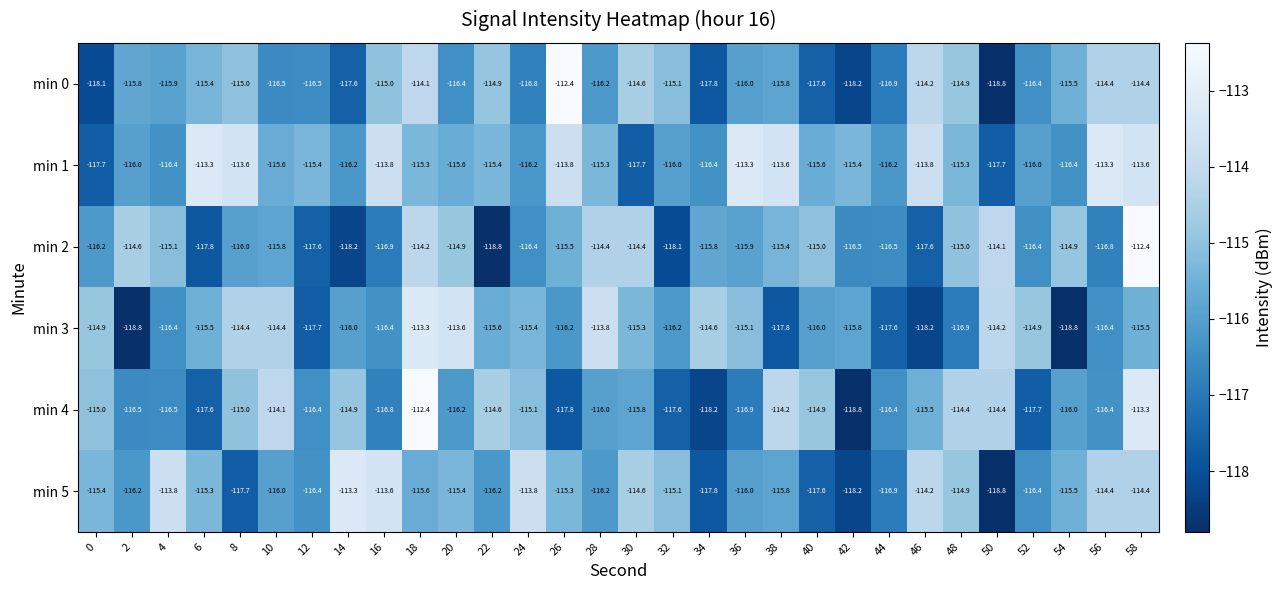

Which series has the largest total across all categories?

min 1